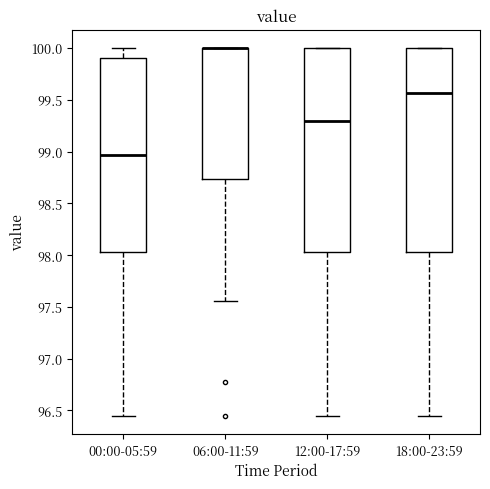

Reading left to right, transcribe this box plot: for each box, give where its median line is, the range the box spans, and where its two whiskers end, as read against the y-axis. The values are not printed on the chart, so give them approximately, as read against the axis.

00:00-05:59: median 98.95, box 98.05 to 99.90, whiskers 96.45 to 100.00
06:00-11:59: median 100.00 (drawn on the box's upper edge), box 98.75 to 100.00, whiskers 97.55 to 100.00
12:00-17:59: median 99.30, box 98.05 to 100.00, whiskers 96.45 to 100.00
18:00-23:59: median 99.55, box 98.05 to 100.00, whiskers 96.45 to 100.00